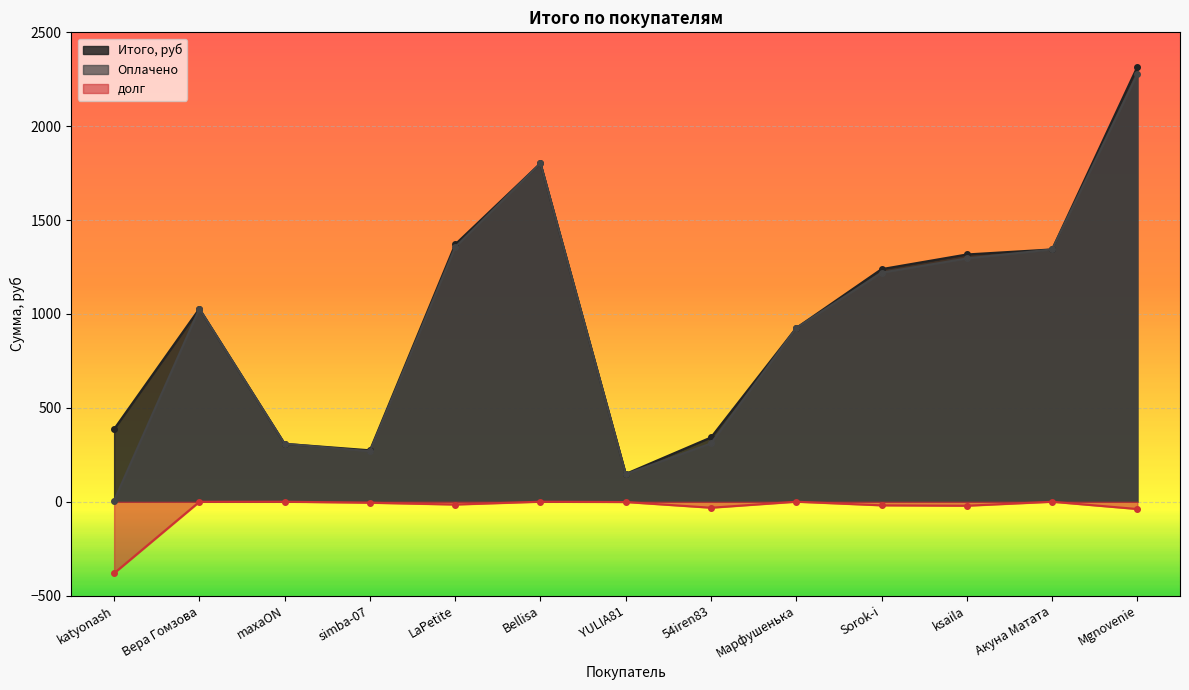

After their last crossing, which series has the higher values: Итого, руб or Оплачено?

Итого, руб